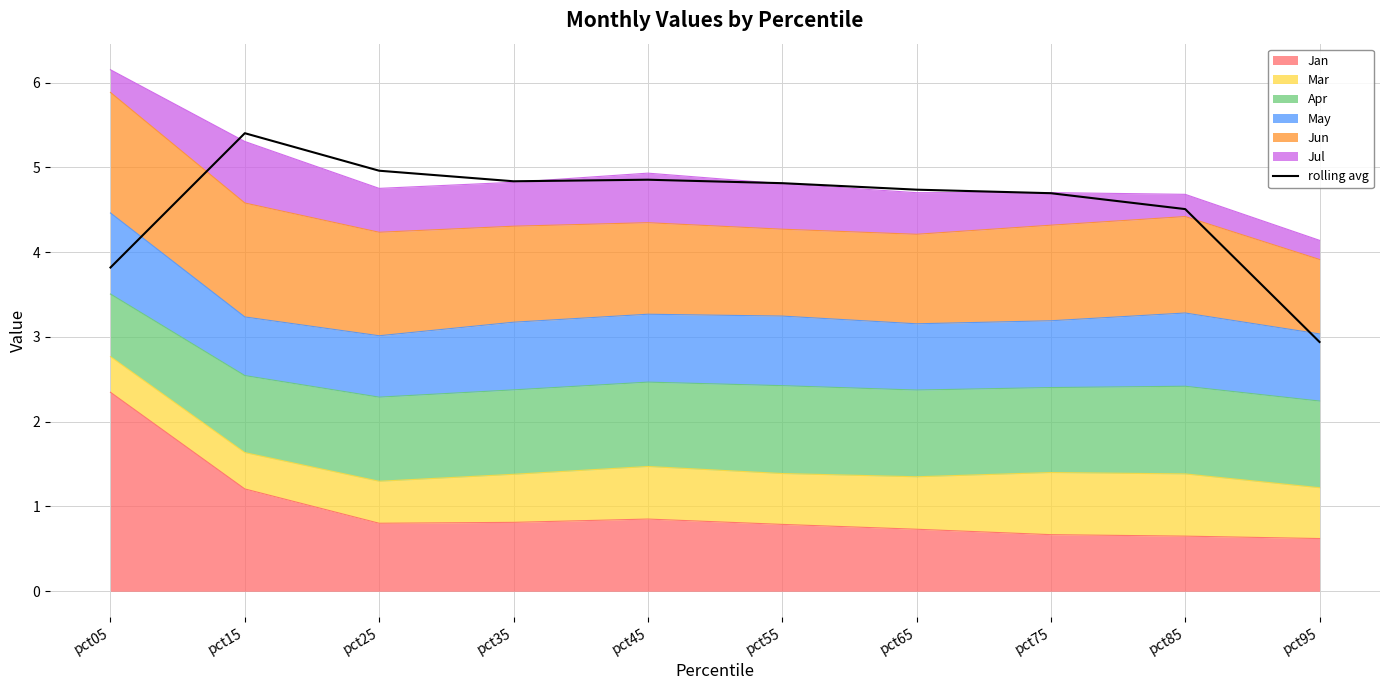

Which has a higher value, pct25 or pct35?

pct25